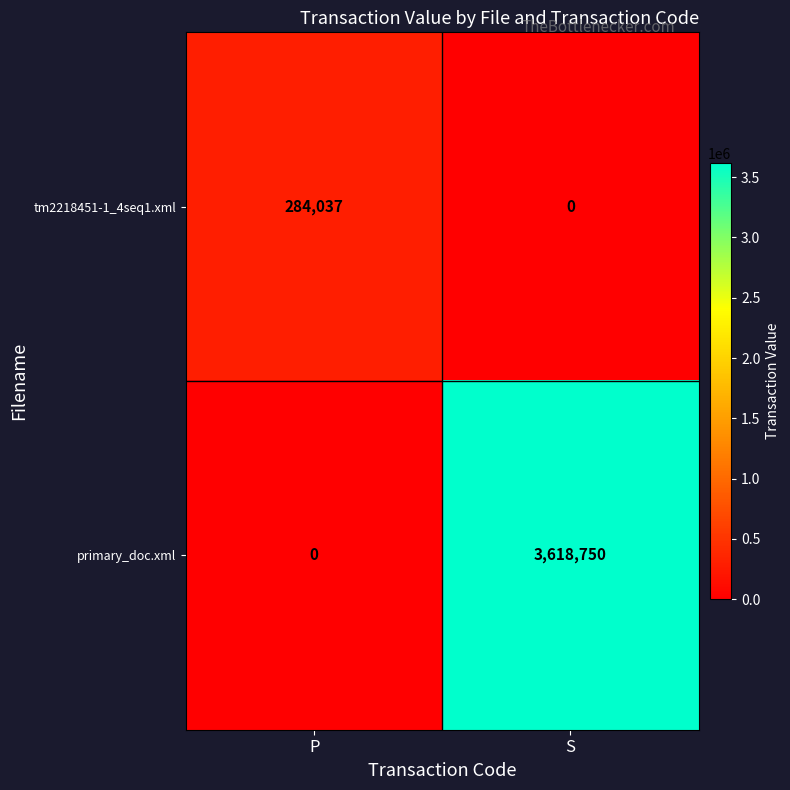

How many distinct data groups are displayed?

2